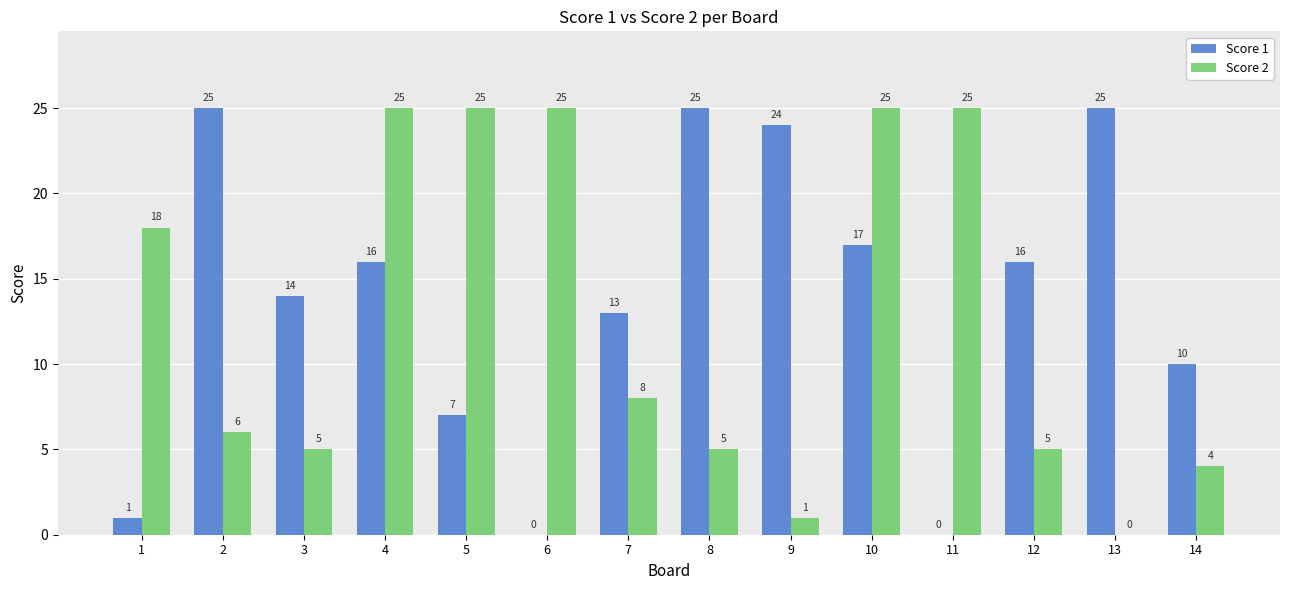

What is the spread (max minus min) of values at 2?

19